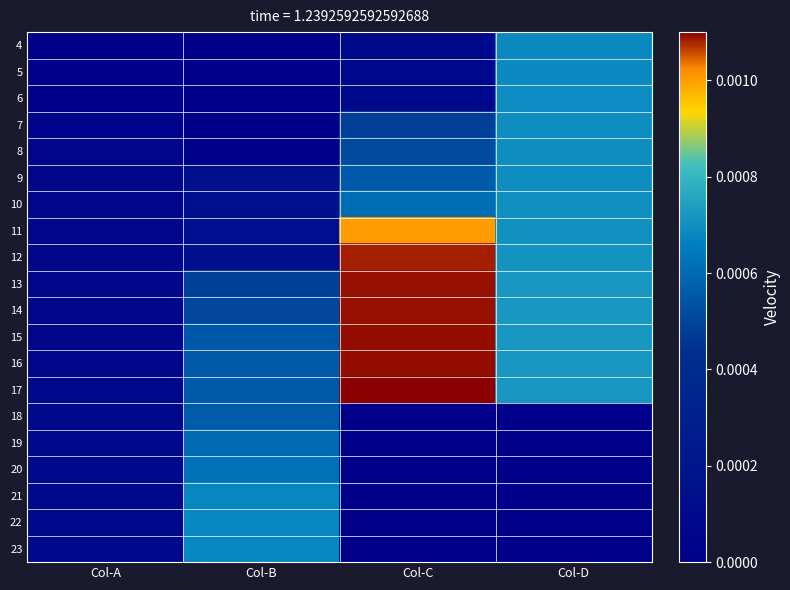

Reading left to right, what are all the values shown in this chart?

4: Col-A=0.0	Col-B=0.0	Col-C=0.0	Col-D=0.0
5: Col-A=0.0	Col-B=0.0	Col-C=0.0	Col-D=0.0
6: Col-A=0.0	Col-B=0.0	Col-C=0.0	Col-D=0.0
7: Col-A=0.0	Col-B=0.0	Col-C=0.0	Col-D=0.0
8: Col-A=0.0	Col-B=0.0	Col-C=0.0	Col-D=0.0
9: Col-A=0.0	Col-B=0.0	Col-C=0.0	Col-D=0.0
10: Col-A=0.0	Col-B=0.0	Col-C=0.0	Col-D=0.0
11: Col-A=0.0	Col-B=0.0	Col-C=0.0	Col-D=0.0
12: Col-A=0.0	Col-B=0.0	Col-C=0.0	Col-D=0.0
13: Col-A=0.0	Col-B=0.0	Col-C=0.0	Col-D=0.0
14: Col-A=0.0	Col-B=0.0	Col-C=0.0	Col-D=0.0
15: Col-A=0.0	Col-B=0.0	Col-C=0.0	Col-D=0.0
16: Col-A=0.0	Col-B=0.0	Col-C=0.0	Col-D=0.0
17: Col-A=0.0	Col-B=0.0	Col-C=0.0	Col-D=0.0
18: Col-A=0.0	Col-B=0.0	Col-C=0.0	Col-D=0.0
19: Col-A=0.0	Col-B=0.0	Col-C=0.0	Col-D=0.0
20: Col-A=0.0	Col-B=0.0	Col-C=0.0	Col-D=0.0
21: Col-A=0.0	Col-B=0.0	Col-C=0.0	Col-D=0.0
22: Col-A=0.0	Col-B=0.0	Col-C=0.0	Col-D=0.0
23: Col-A=0.0	Col-B=0.0	Col-C=0.0	Col-D=0.0